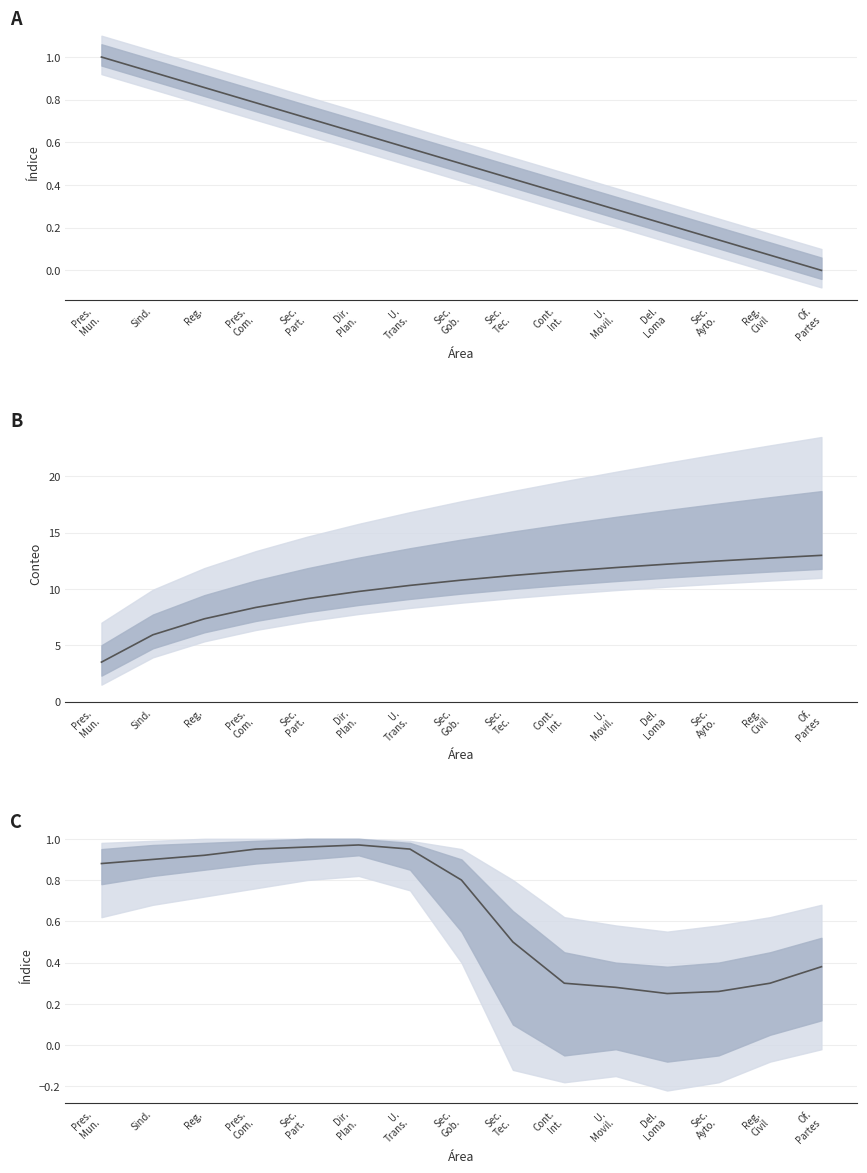

At which category does the chart reach its peak across all series?

Dir.
Plan.